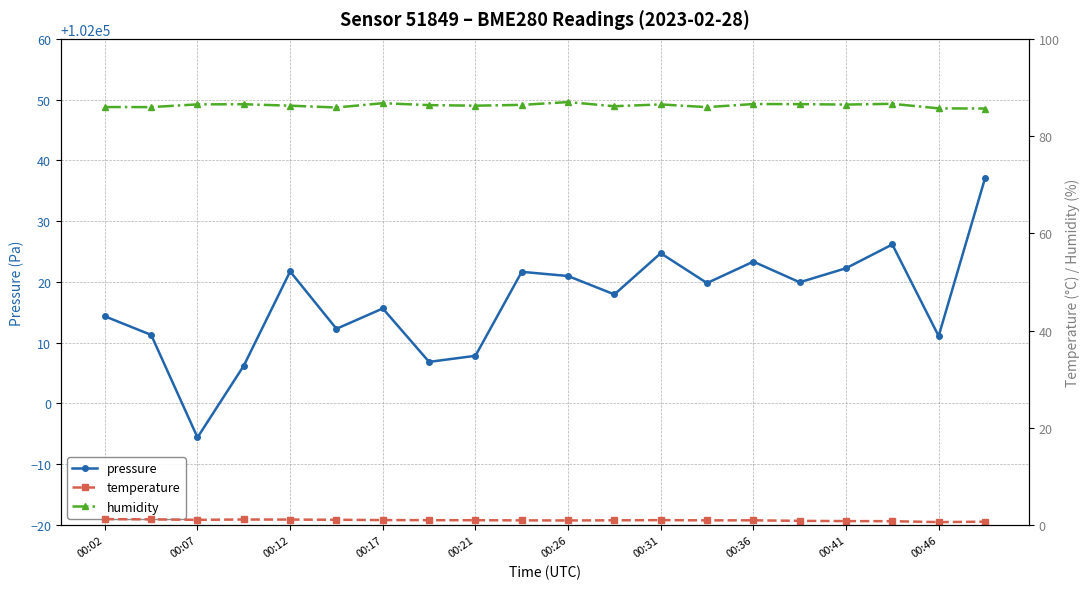

True or false: temperature and pressure intersect in this chart.

False